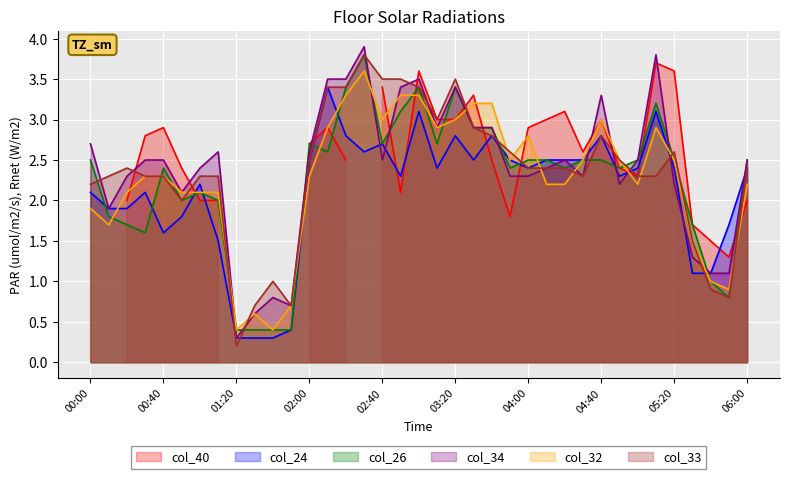

What is the difference between the highest and lowest values at 01:30?

0.4